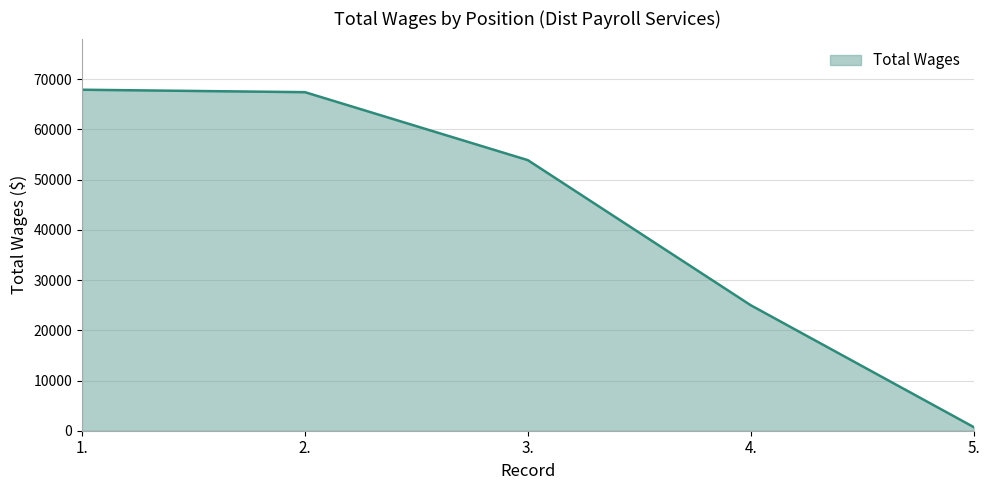

What is the ratio of the value at 1. to the value at 4.?

2.7